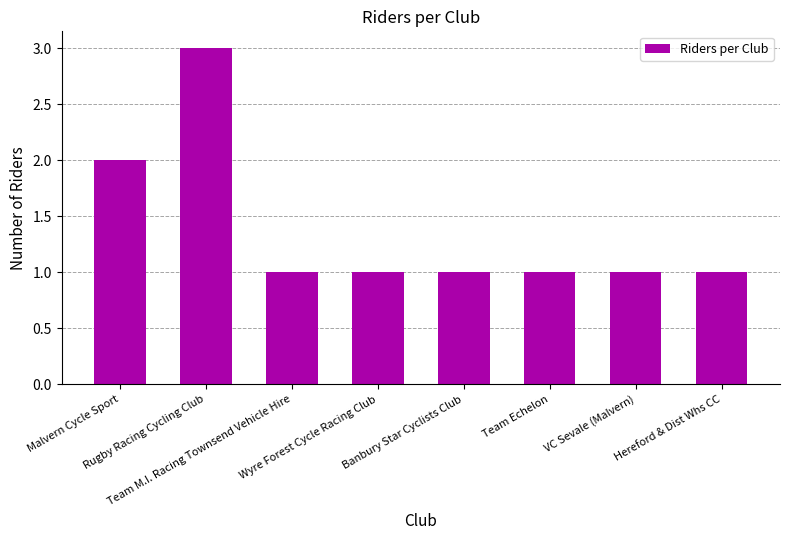

What is the difference between the values at Malvern Cycle Sport and Banbury Star Cyclists Club?

1